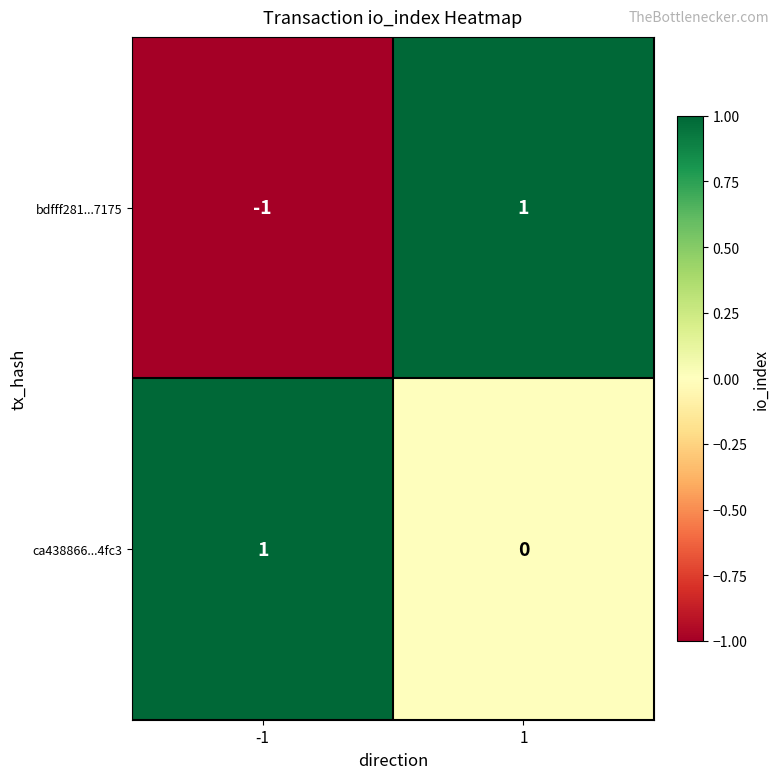

Reading left to right, list all the values displayed in this chart.

bdfff281...7175: -1	1
ca438866...4fc3: 1	0